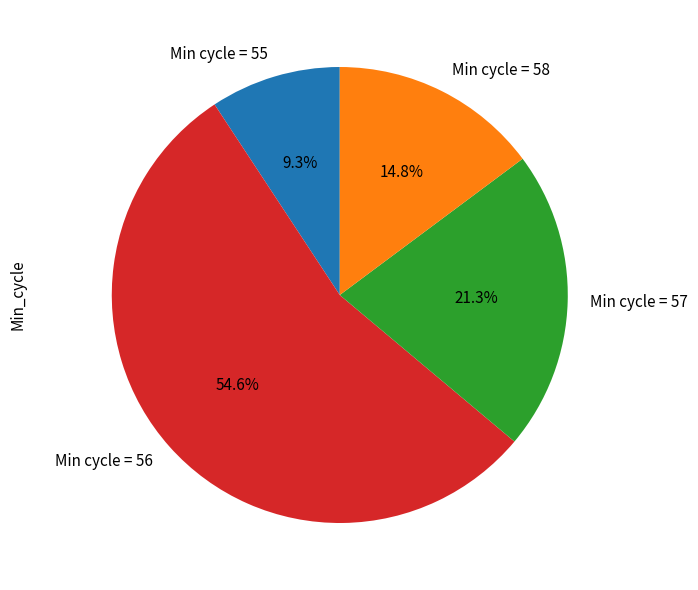

Rank the categories by value from highest to lowest.

Min cycle = 56, Min cycle = 57, Min cycle = 58, Min cycle = 55